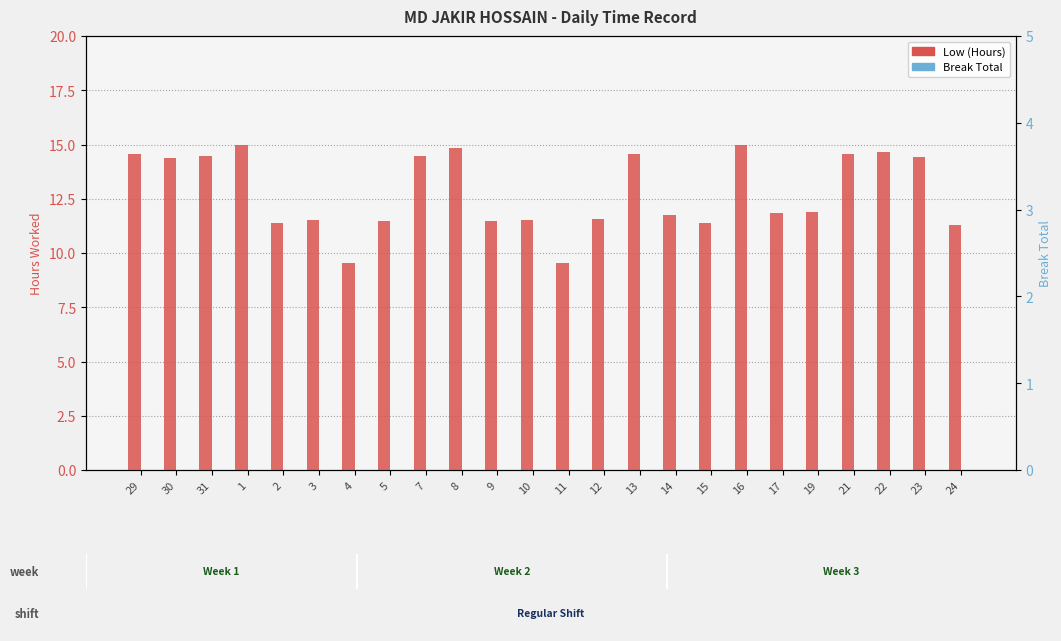

At which label is Break Total closest to 0?

29